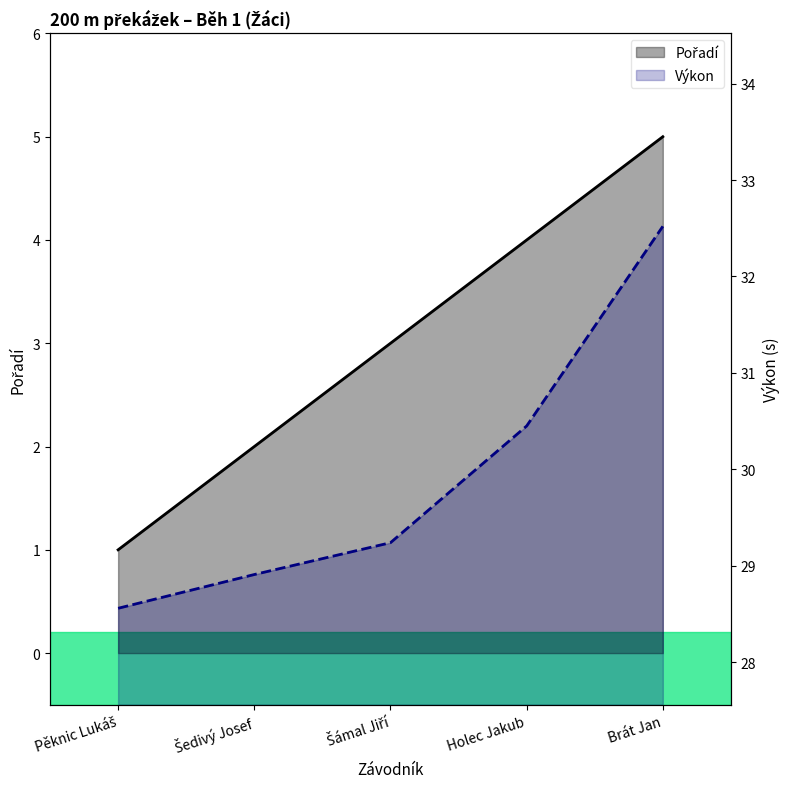

Rank the series at Šedivý Josef from lowest to highest value.

Pořadí, Výkon